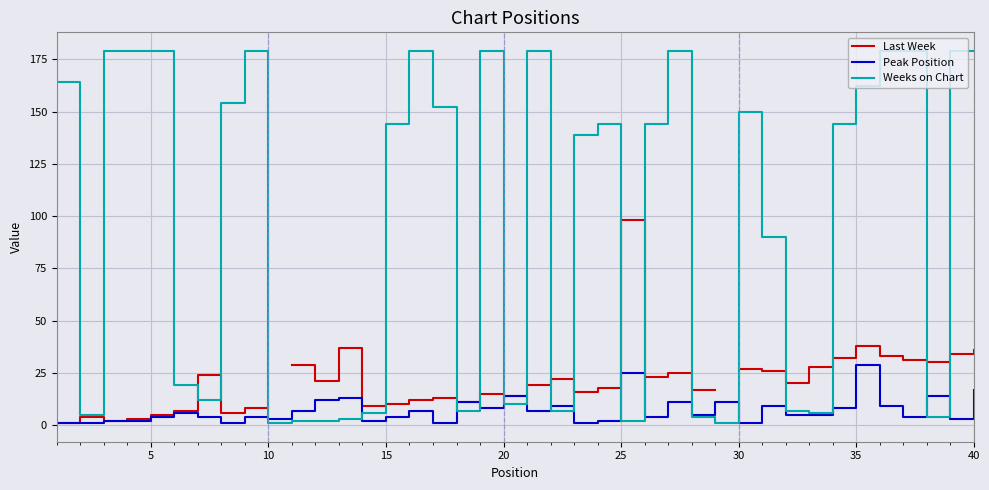

What is the highest value of the Peak Position series?

29